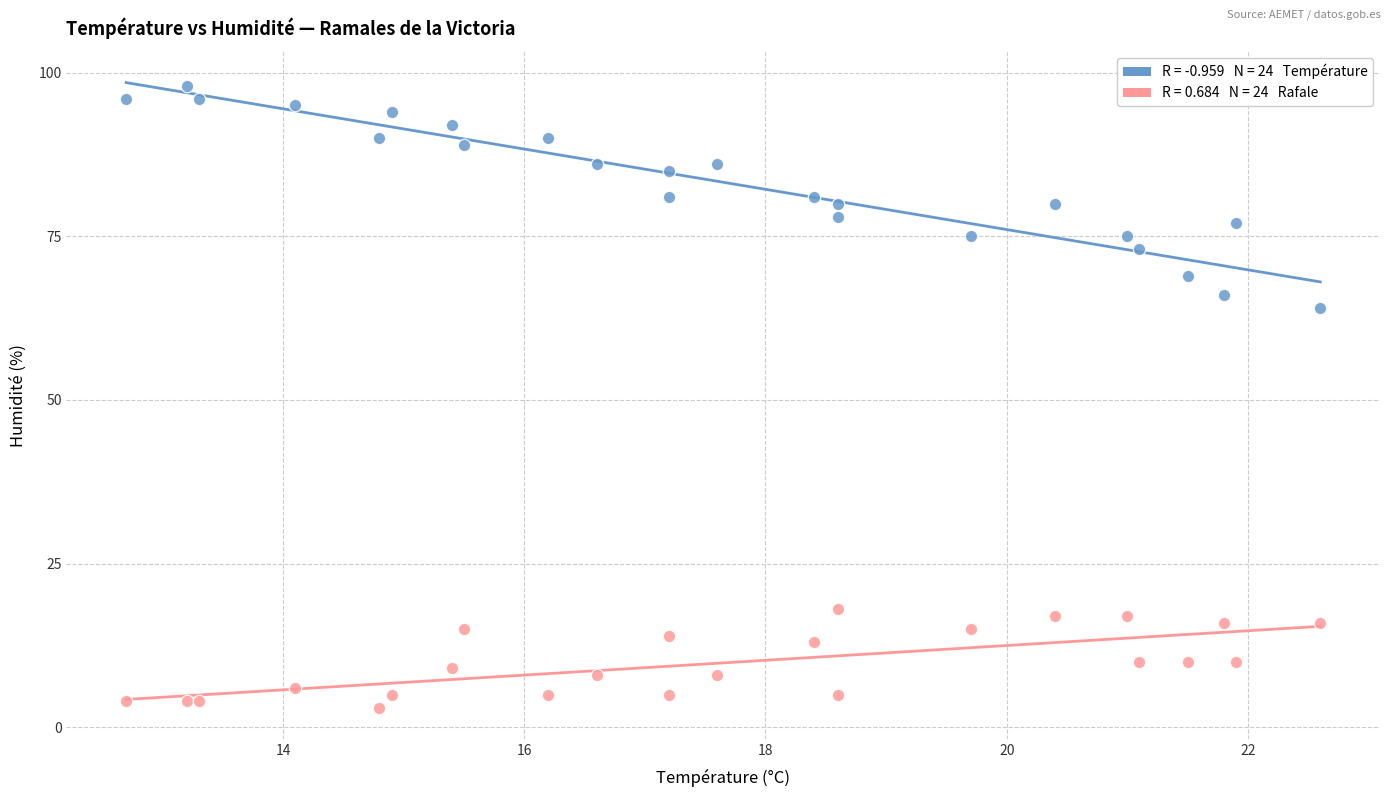

Across all series, what Y value is closest to 50?

64